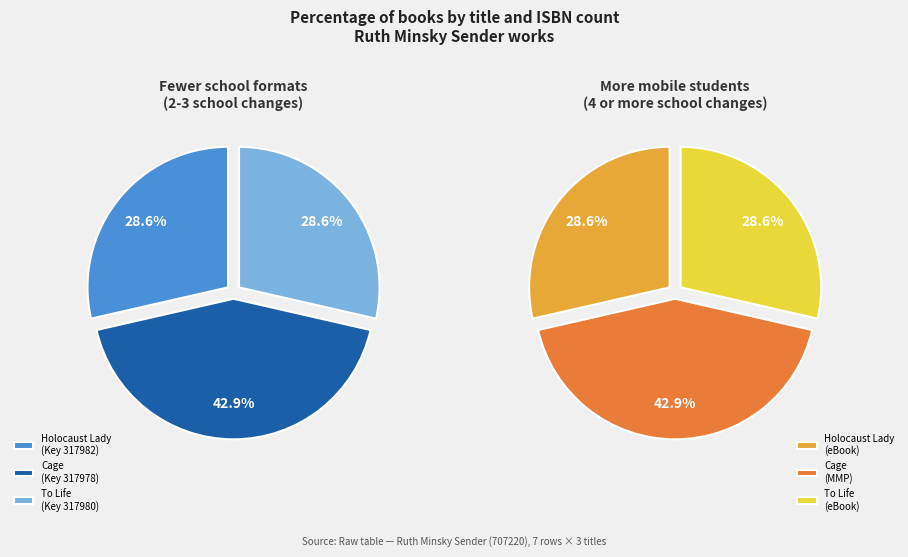

Between Cage and To Life, which is larger?

Cage